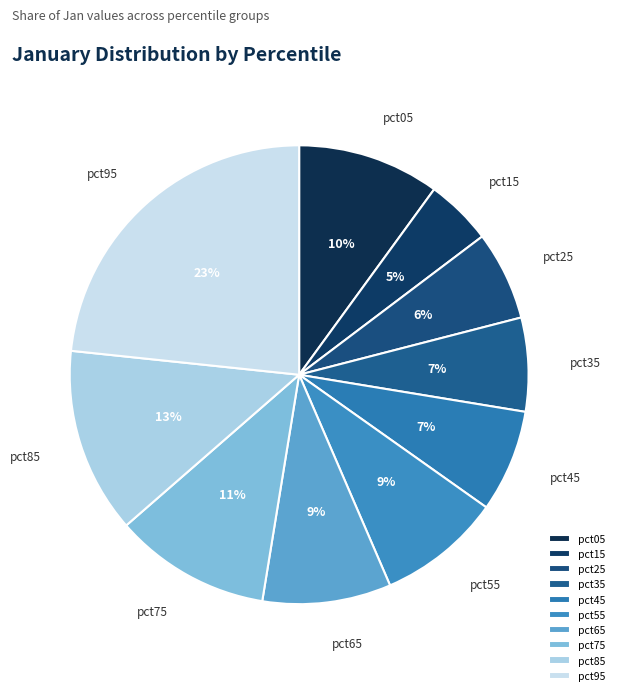

To the nearest percent, what portion does pct25 represent?

6%